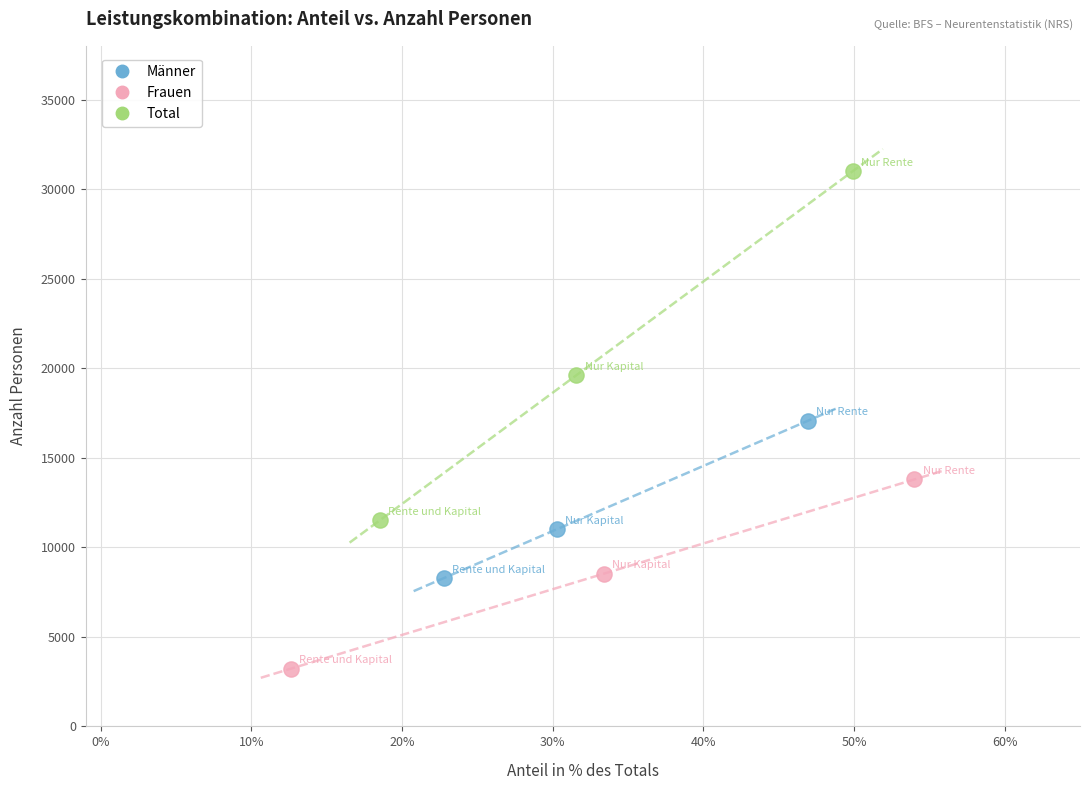

Which series reaches the maximum Y coordinate?

Total